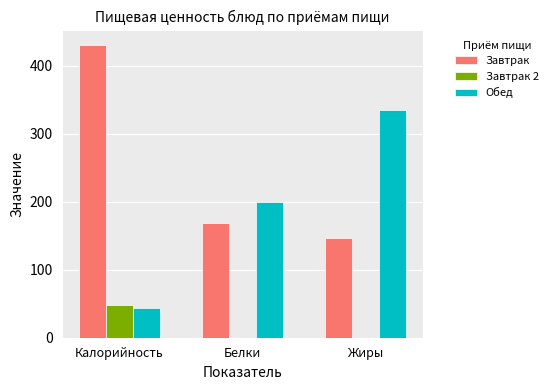

How many groups of bars are there?

3